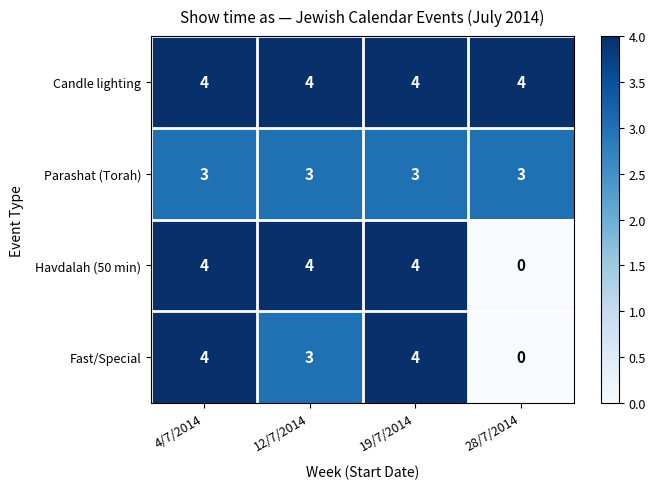

Is it true that Havdalah (50 min) equals 4 at 4/7/2014?

True